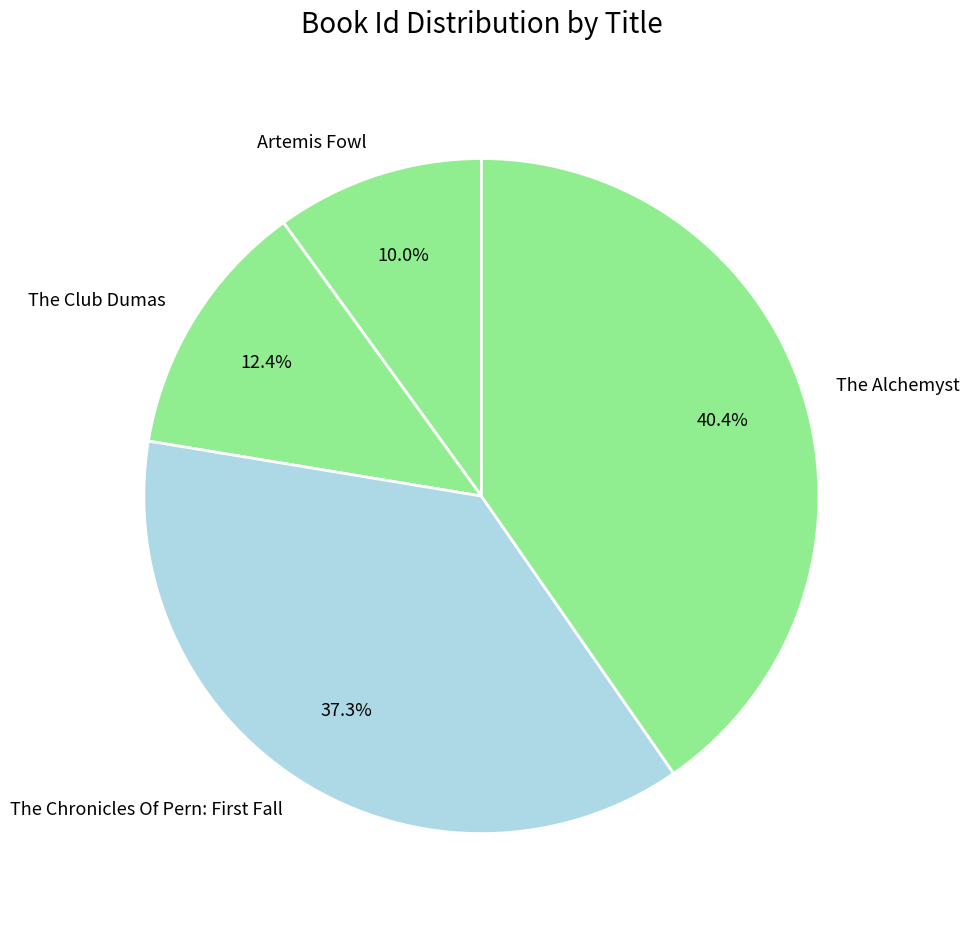

What is the largest slice in the pie chart?

The Alchemyst